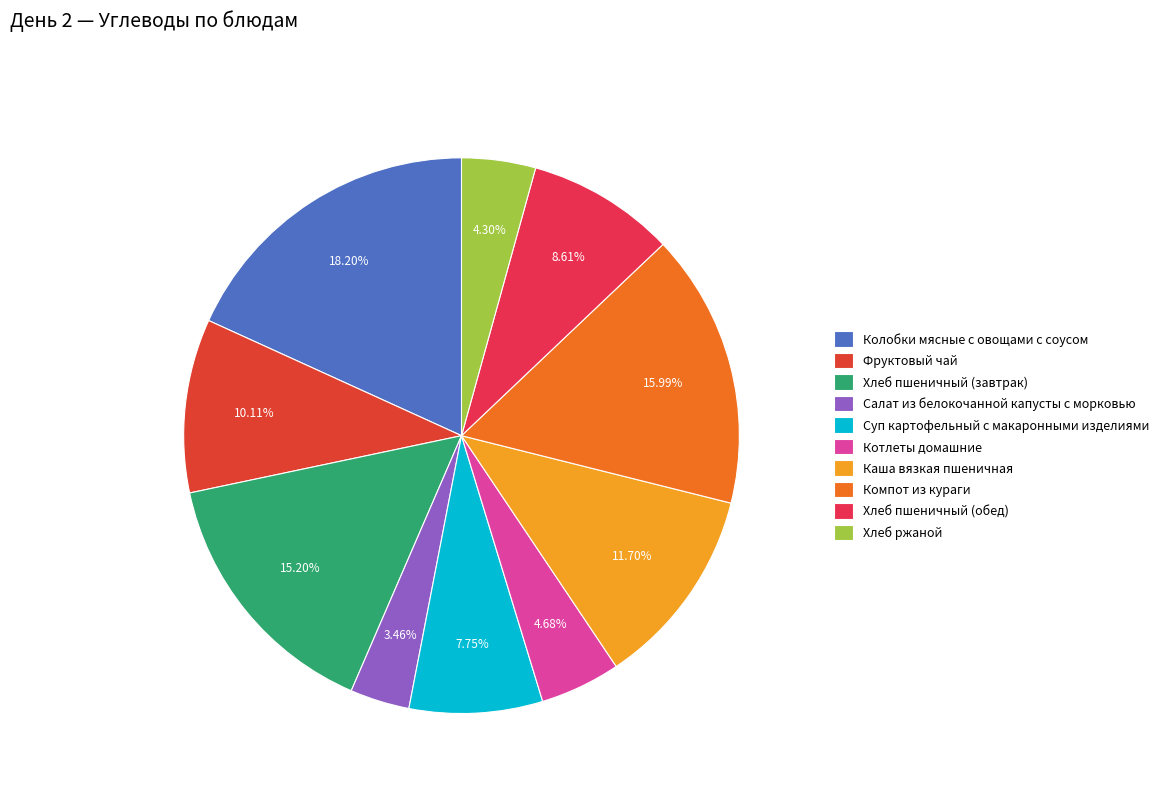

To the nearest percent, what is the average slice percentage?

10%